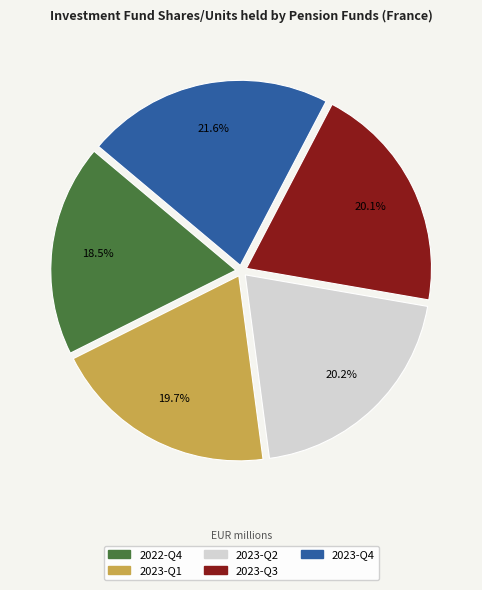

To the nearest percent, what percentage of the pie is 2023-Q2?

20%